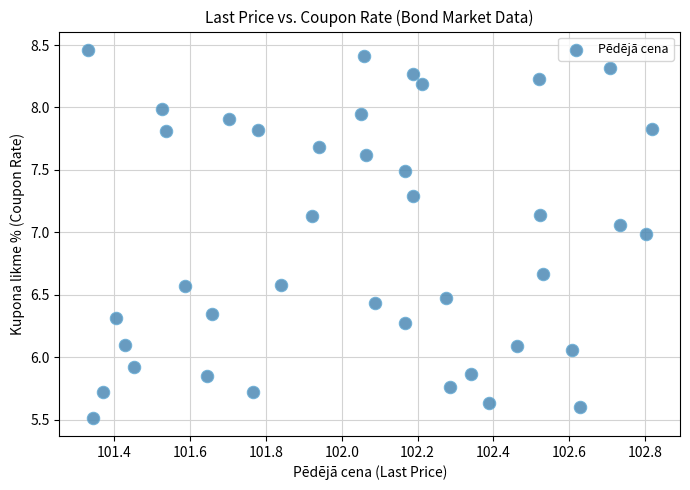

What is the range of X values (max minus min)?

1.5